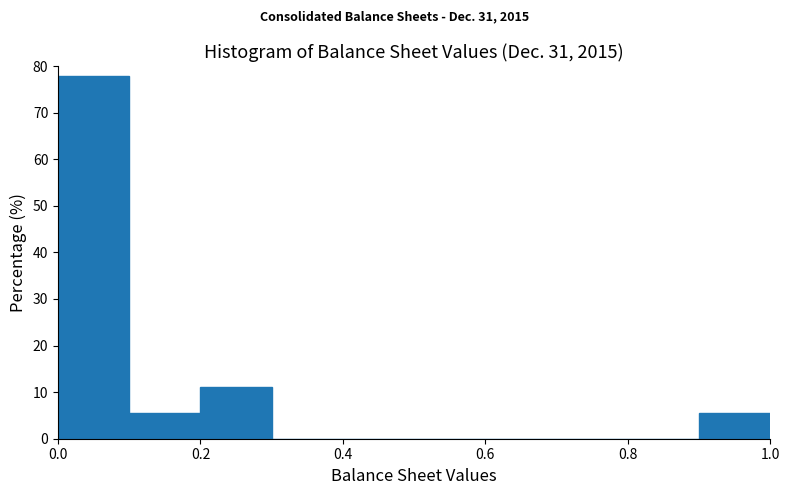

How tall is the bar that spans 0.2 to 0.3 on the x-axis? The values are not printed on the chart, so give them approximately, as read against the axis.

11